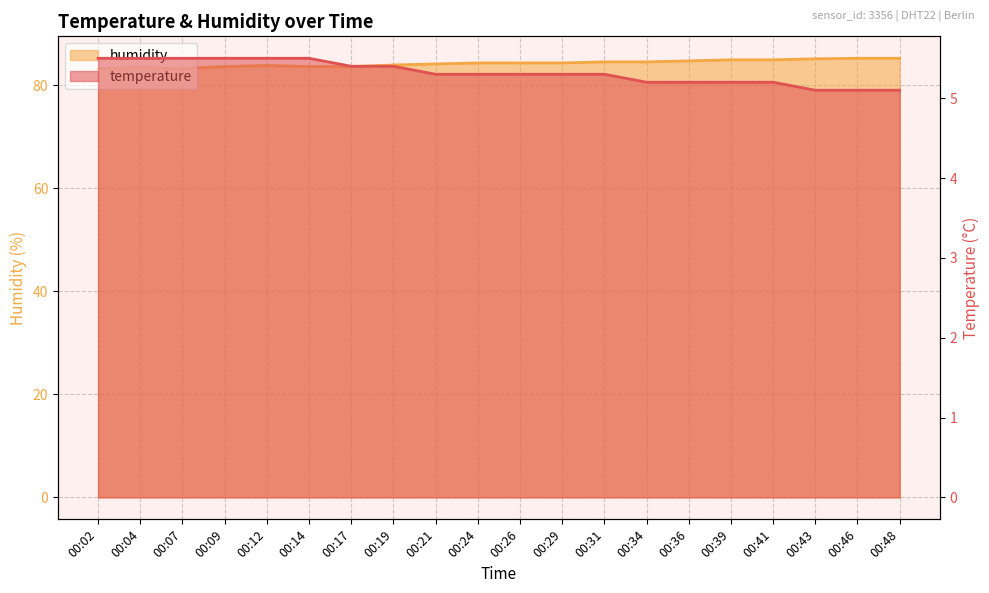

True or false: humidity and temperature cross at least once.

False